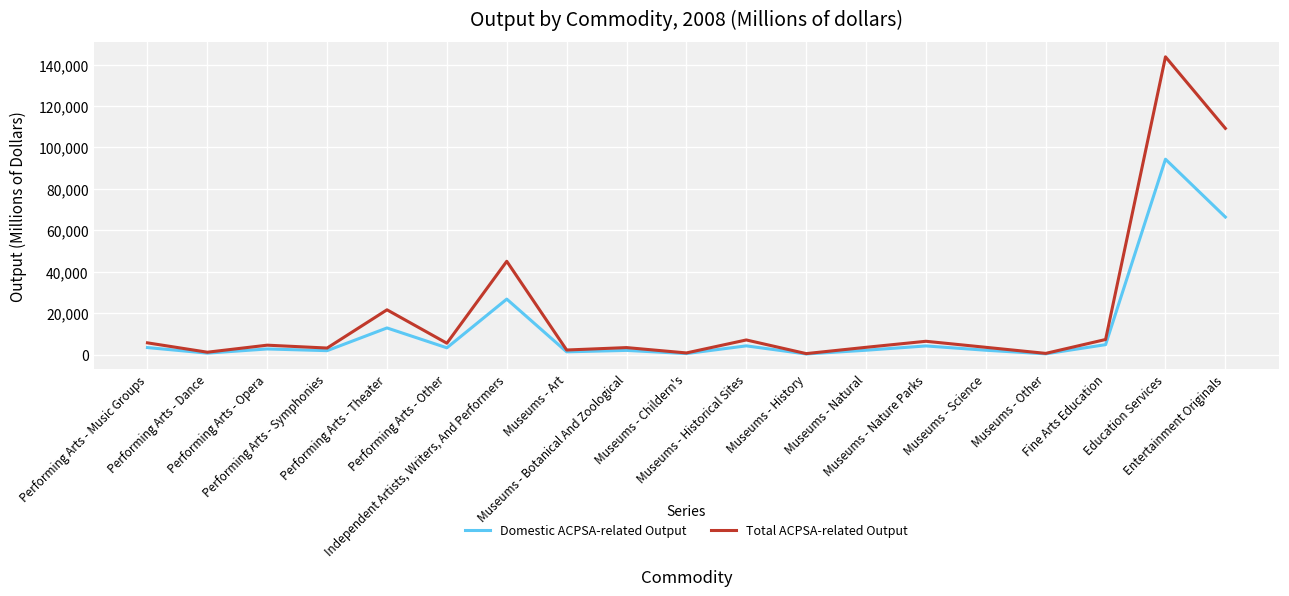

Is it true that Domestic ACPSA-related Output equals 451 at Museums - Childern's?

True